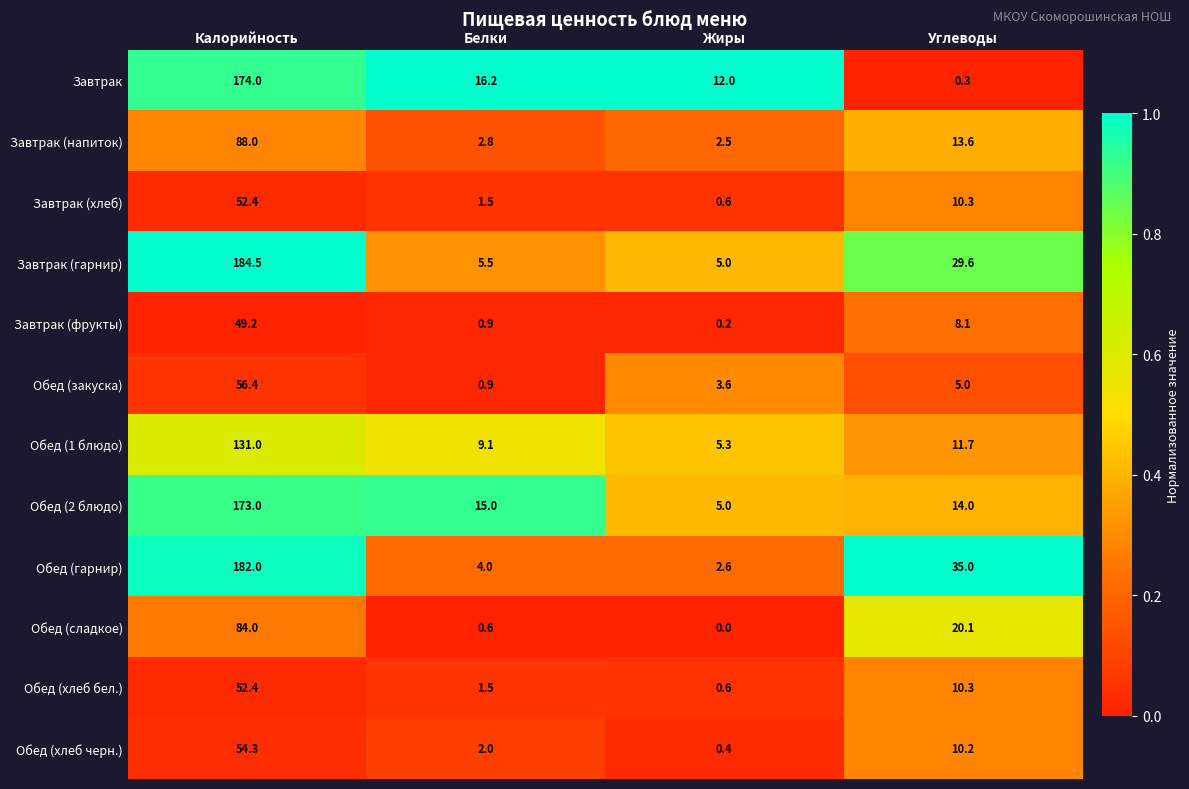

What is the difference between the highest and lowest values at Калорийность?

135.3